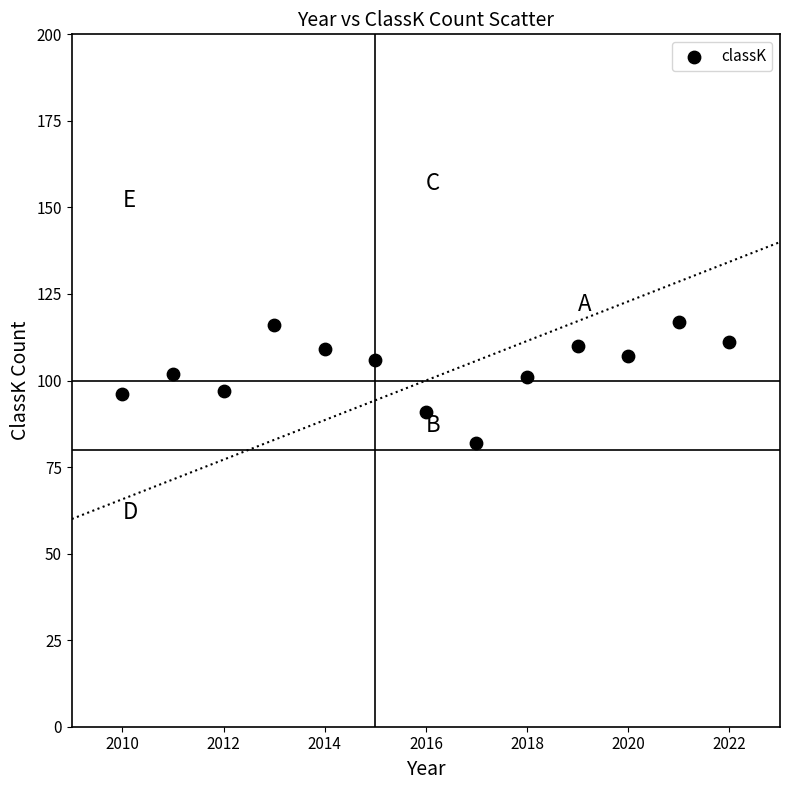

What is the range of Y values (max minus min)?

35